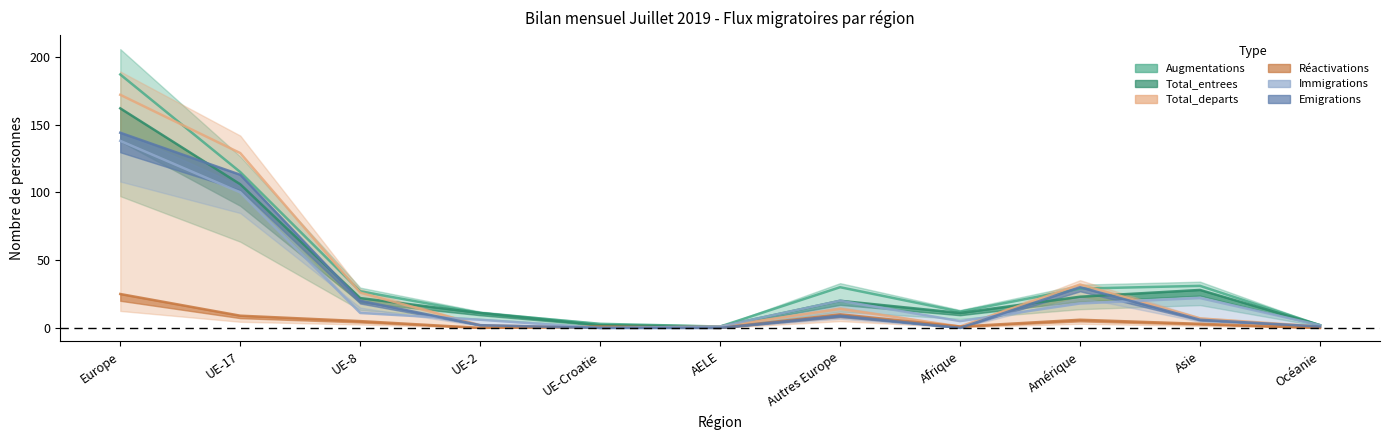

What value does the Immigrations series have at Asie?

22